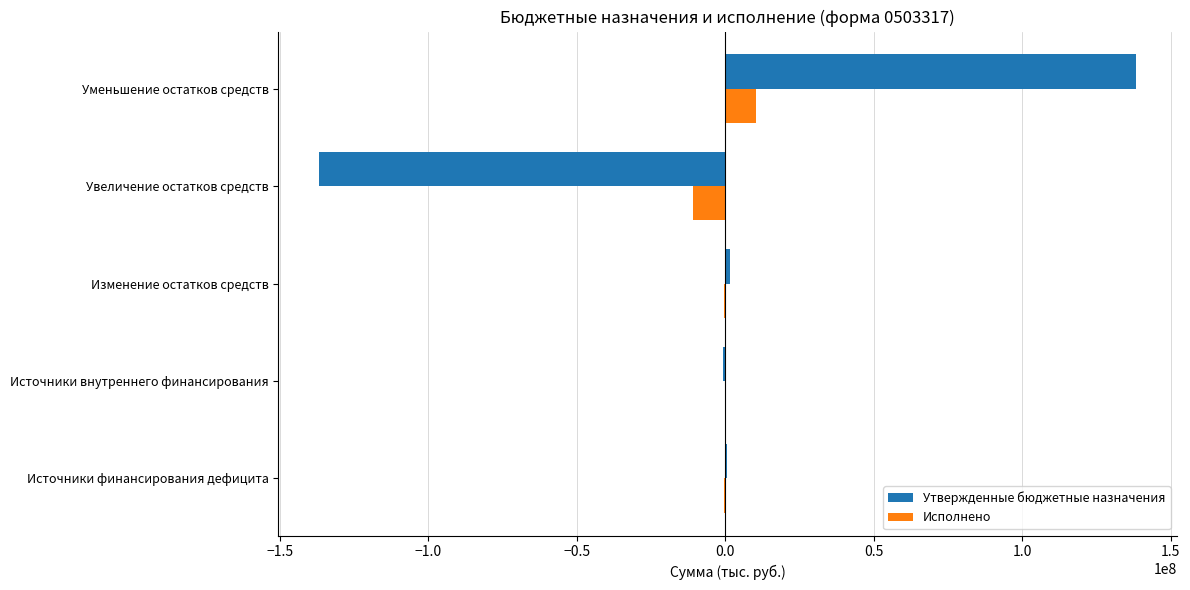

What is the sum of all Исполнено values?

-1624799.5